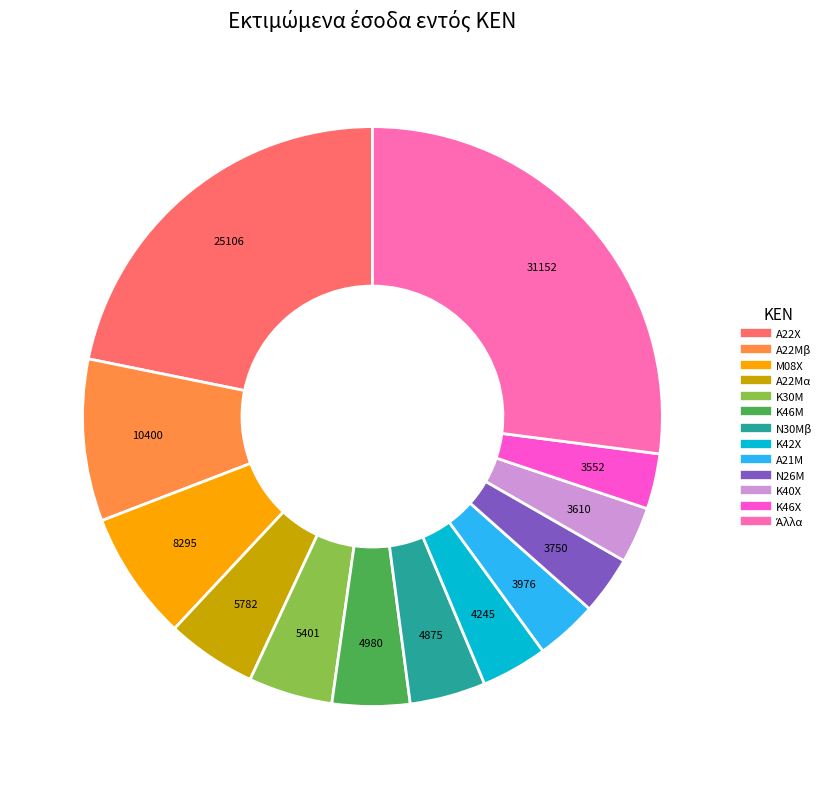

Is there any slice that represents more than half of the pie?

No